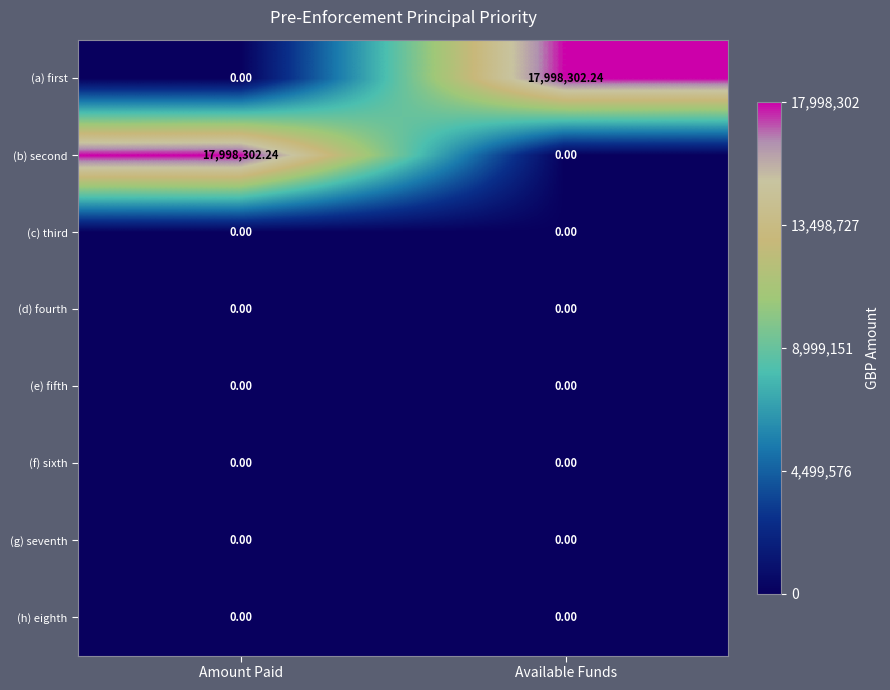

Rank the categories by (b) second value from lowest to highest.

Available Funds, Amount Paid